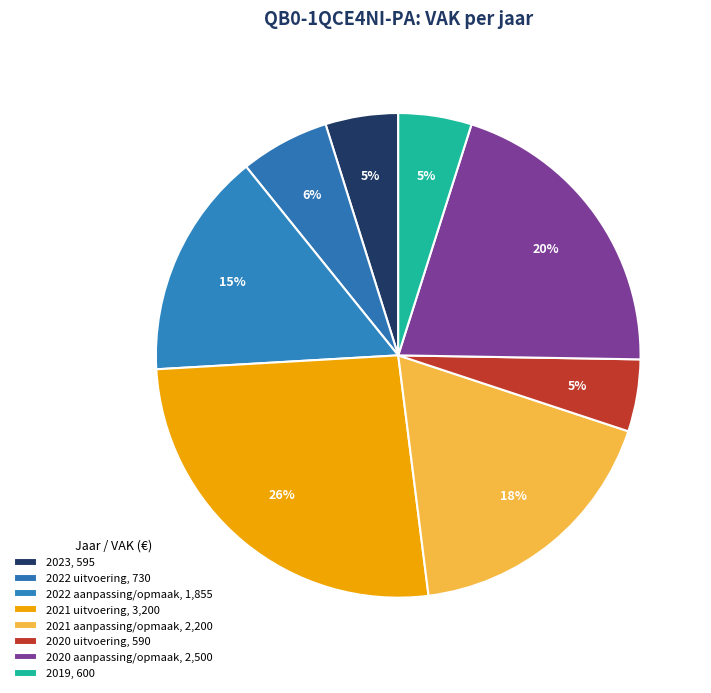

Count the number of slices in the pie.

8